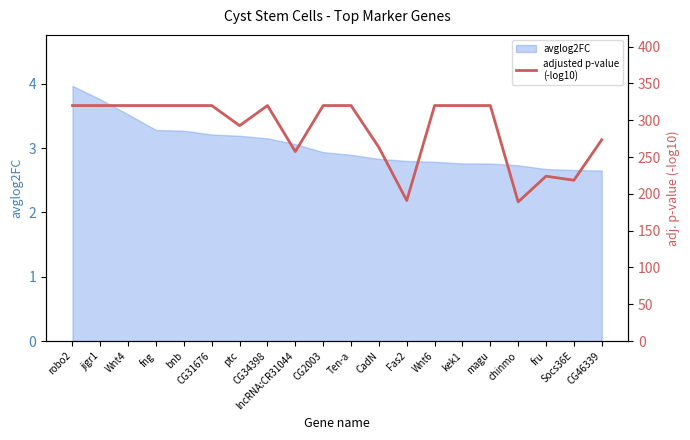

What is the average value?

287.5